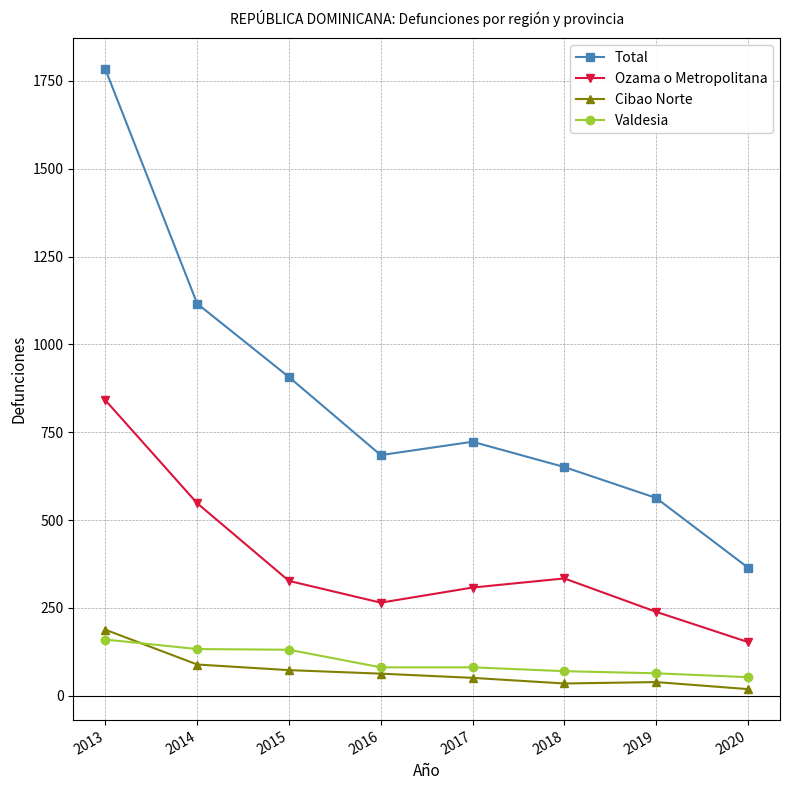

What is the difference between the maximum and minimum values in the Total series?

1418